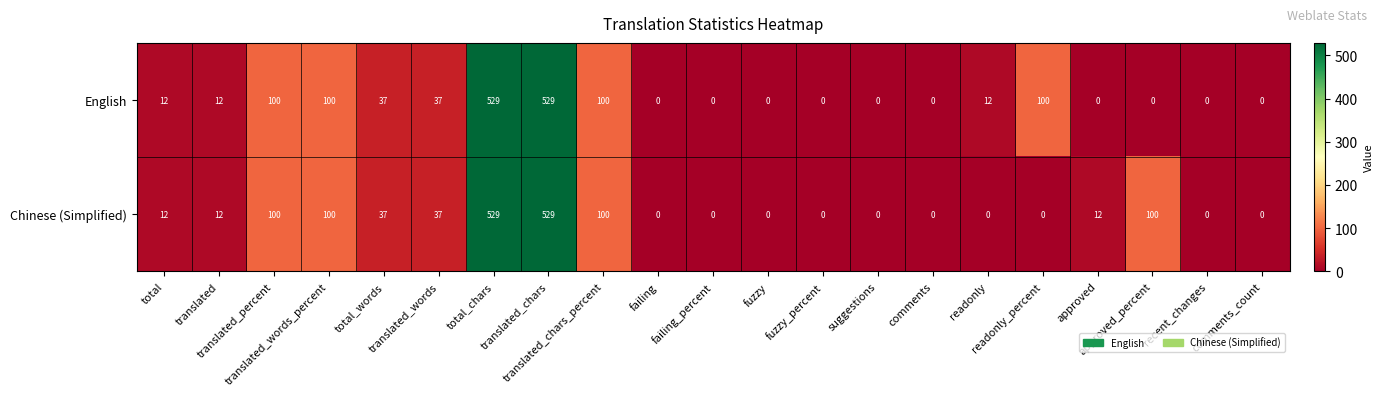

What is the maximum value for Chinese (Simplified)?

529